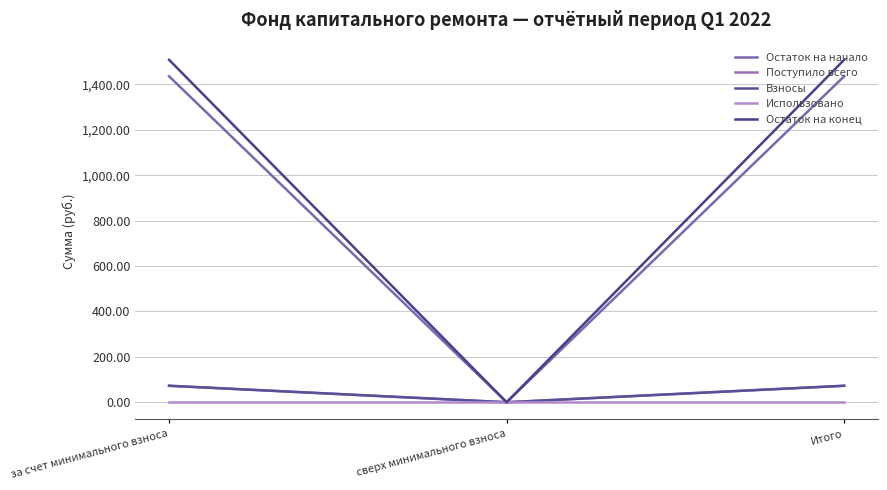

Is this an area chart (filled region under the line)?

No